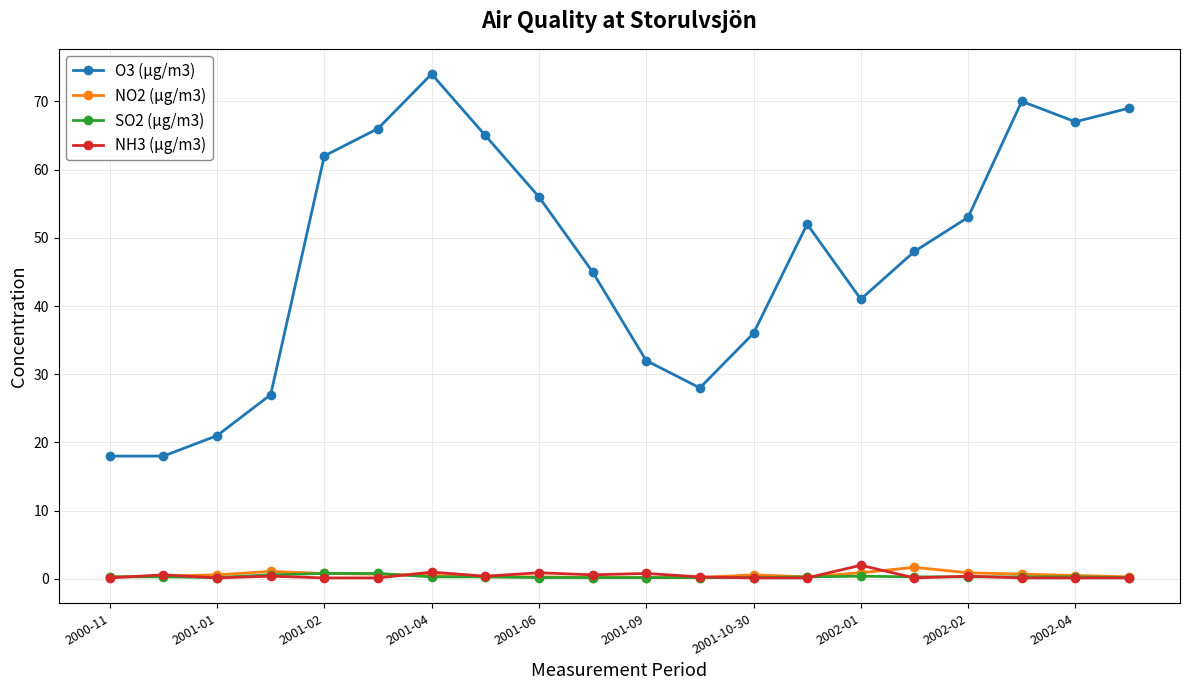

What is the value of the O3 (µg/m3) point at the 6th from the left?

66.0